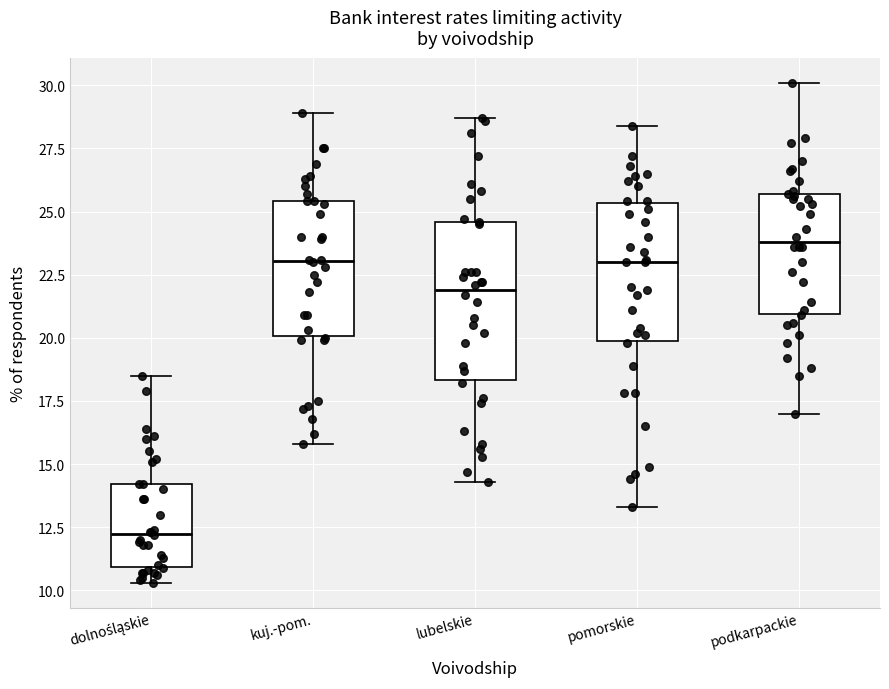

Which box's median line is the lowest?

dolnośląskie